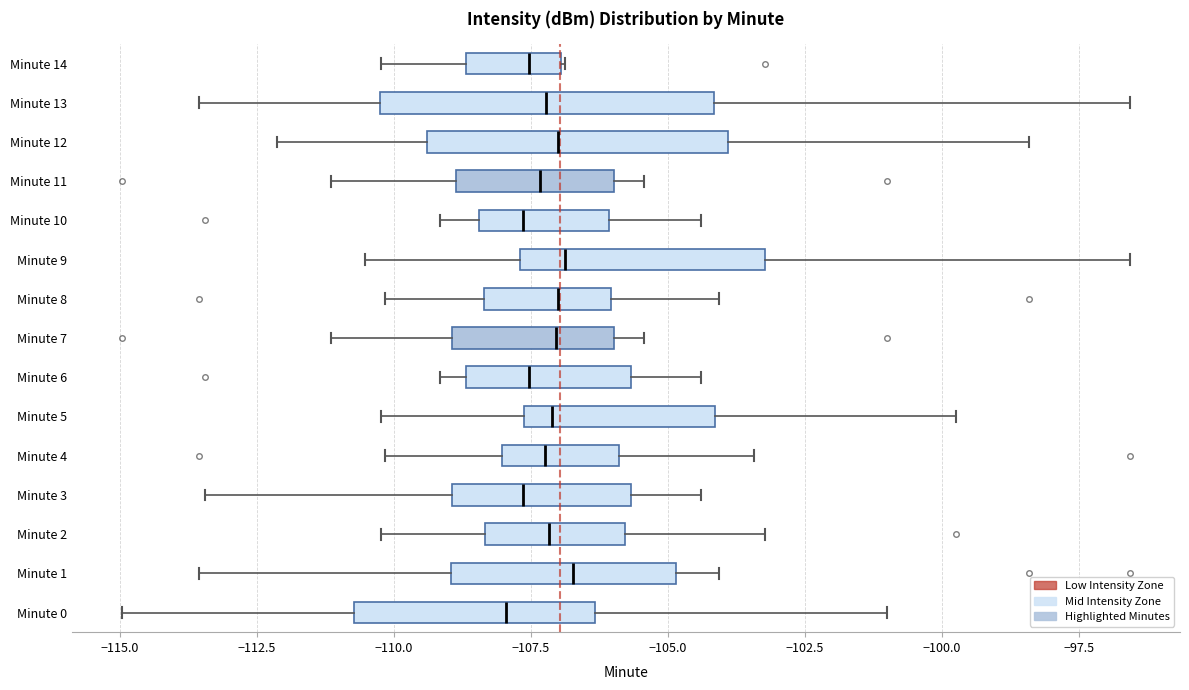

Reading bottom to top, read every box against the x-axis: the position of its median line, the range the box covers, and the ends of its whiskers. The values are not printed on the chart, so give them approximately, as read against the axis.

Minute 0: median -108.0, box -110.5 to -106.5, whiskers -115.0 to -101.0
Minute 1: median -106.5, box -109.0 to -105.0, whiskers -113.5 to -104.0
Minute 2: median -107.0, box -108.5 to -106.0, whiskers -110.0 to -103.0
Minute 3: median -107.5, box -109.0 to -105.5, whiskers -113.5 to -104.5
Minute 4: median -107.0, box -108.0 to -106.0, whiskers -110.0 to -103.5
Minute 5: median -107.0, box -107.5 to -104.0, whiskers -110.0 to -99.5
Minute 6: median -107.5, box -108.5 to -105.5, whiskers -109.0 to -104.5
Minute 7: median -107.0, box -109.0 to -106.0, whiskers -111.0 to -105.5
Minute 8: median -107.0, box -108.5 to -106.0, whiskers -110.0 to -104.0
Minute 9: median -107.0, box -107.5 to -103.0, whiskers -110.5 to -96.5
Minute 10: median -107.5, box -108.5 to -106.0, whiskers -109.0 to -104.5
Minute 11: median -107.5, box -109.0 to -106.0, whiskers -111.0 to -105.5
Minute 12: median -107.0, box -109.5 to -104.0, whiskers -112.0 to -98.5
Minute 13: median -107.0, box -110.5 to -104.0, whiskers -113.5 to -96.5
Minute 14: median -107.5, box -108.5 to -107.0, whiskers -110.0 to -107.0